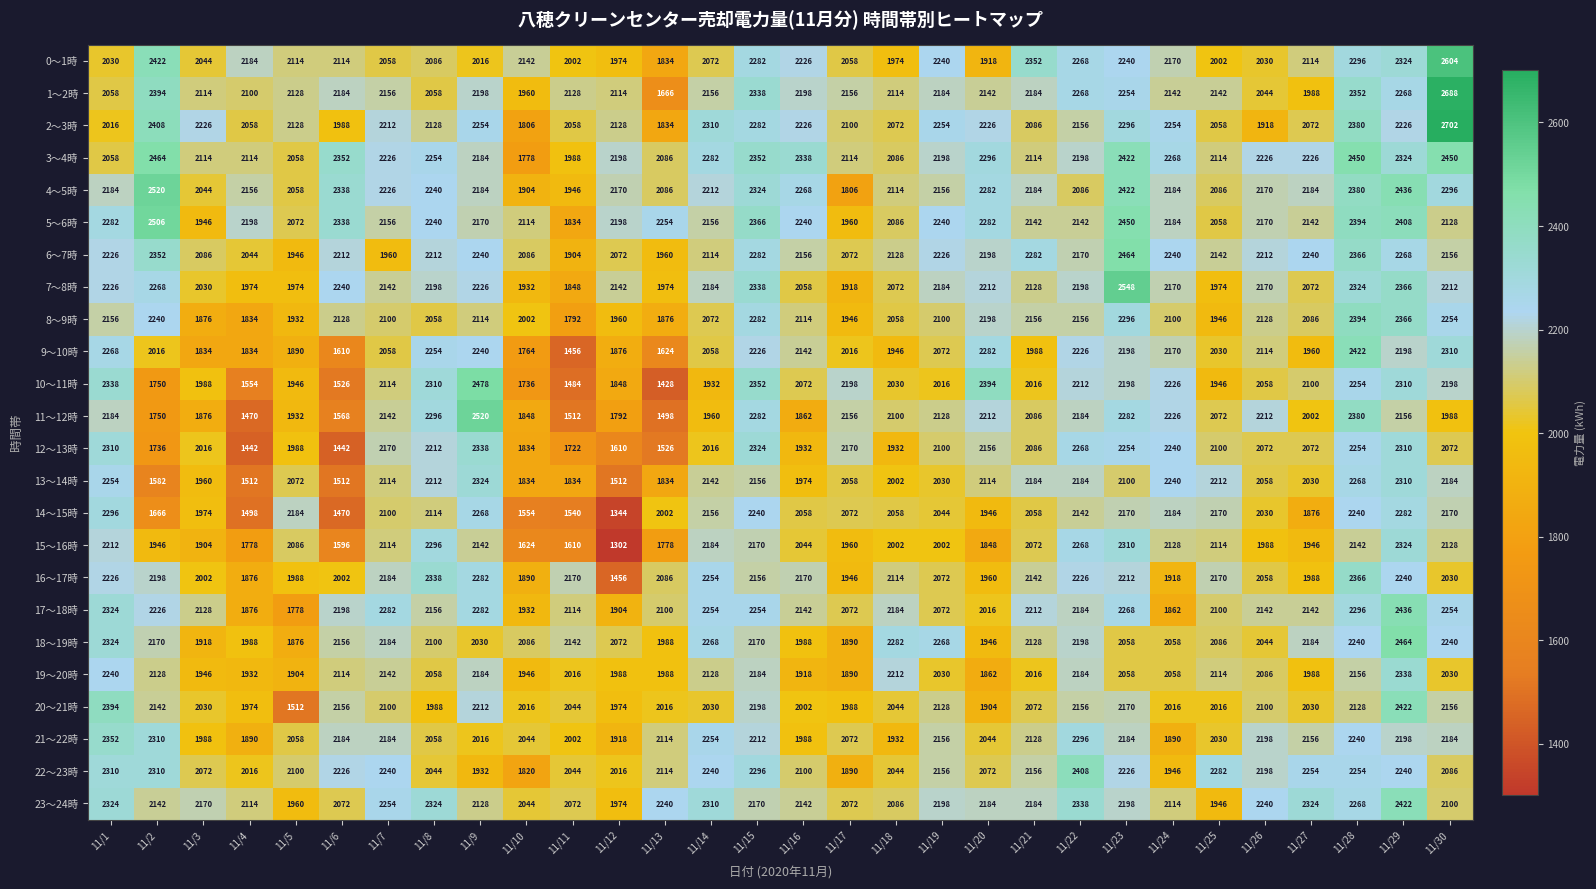

What is the difference between the 0～1時 values at 11/6 and 11/13?

280